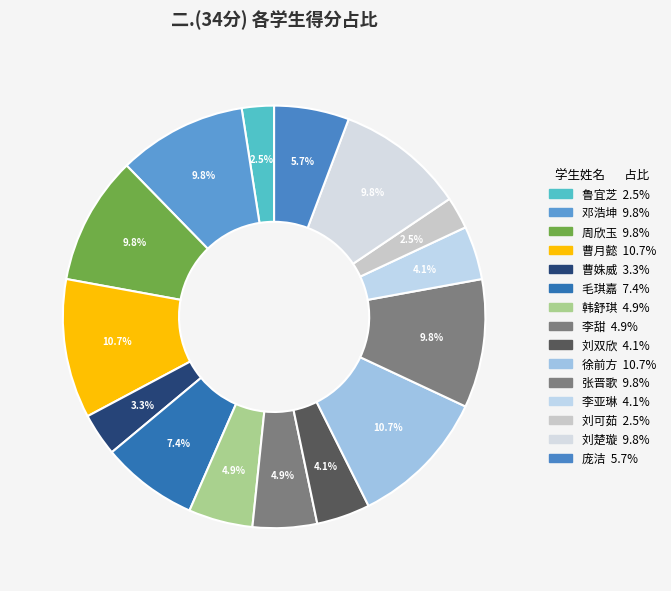

Which has a higher value, 徐前方 or 刘楚璇?

徐前方